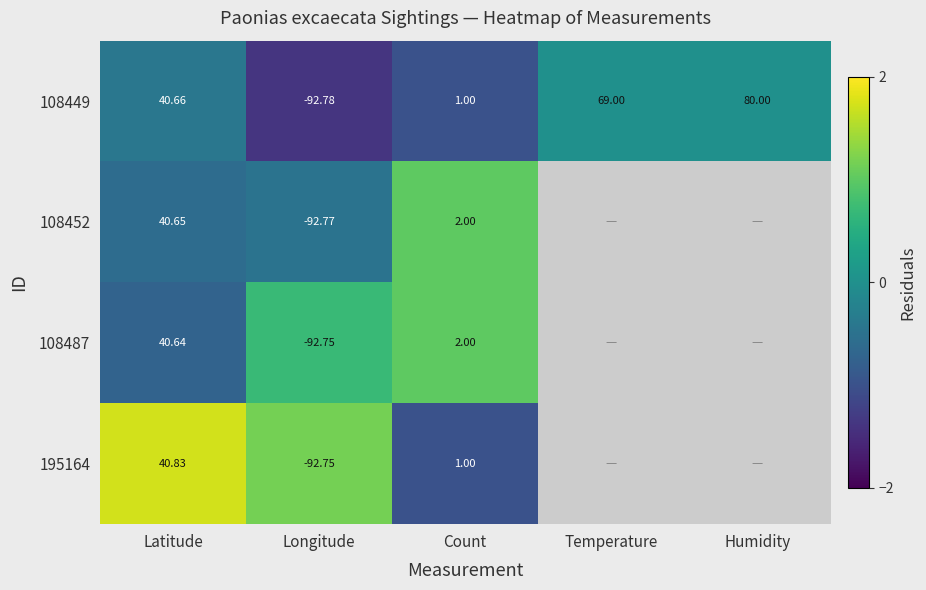

List the labels in order of 108449 value, largest first.

Humidity, Temperature, Latitude, Count, Longitude